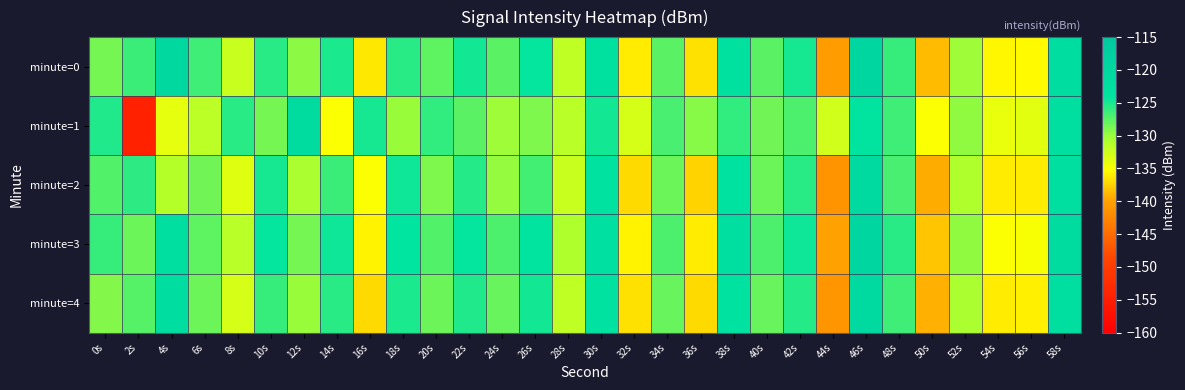

At 42s, list the series in order from smallest to largest.

minute=1, minute=2, minute=4, minute=0, minute=3